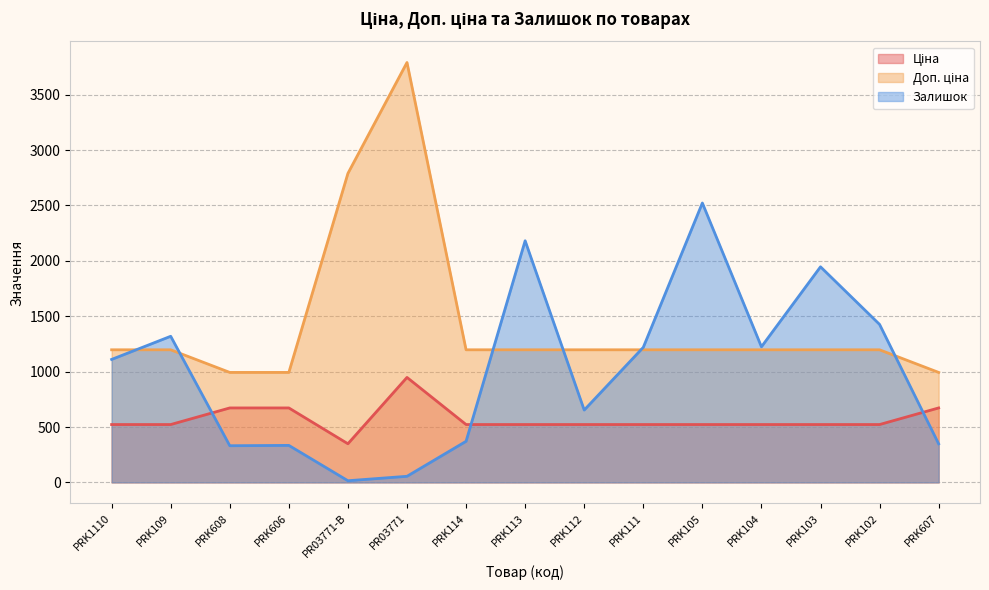

At which category does Залишок reach its first local peak?

PRK109